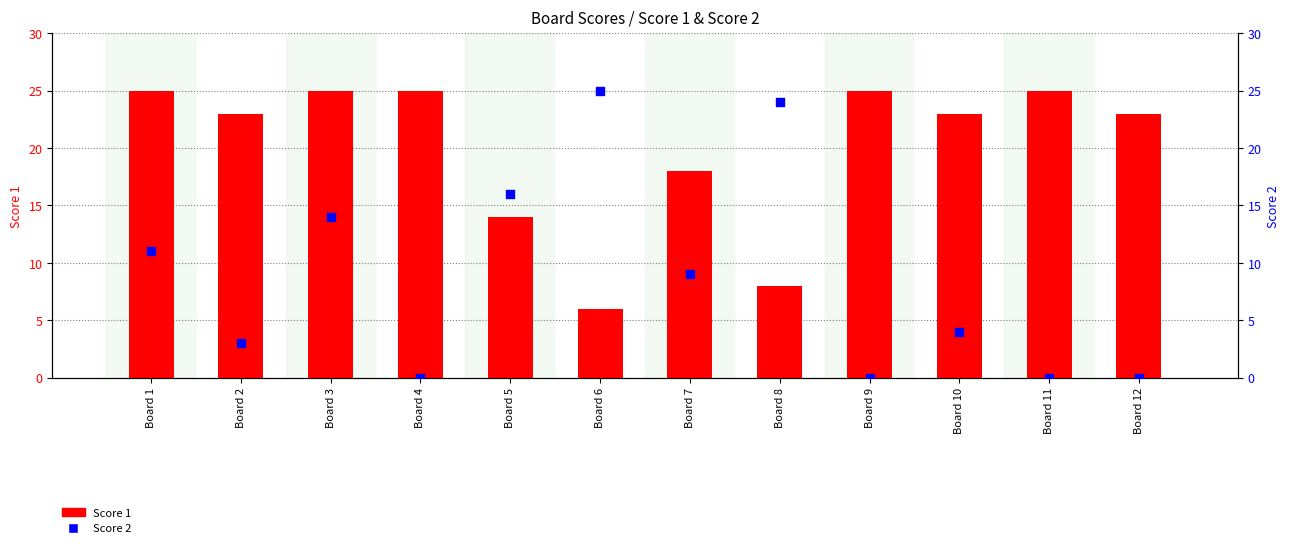

Is the value of Score 1 at Board 8 greater than the value of Score 2 at Board 5?

No